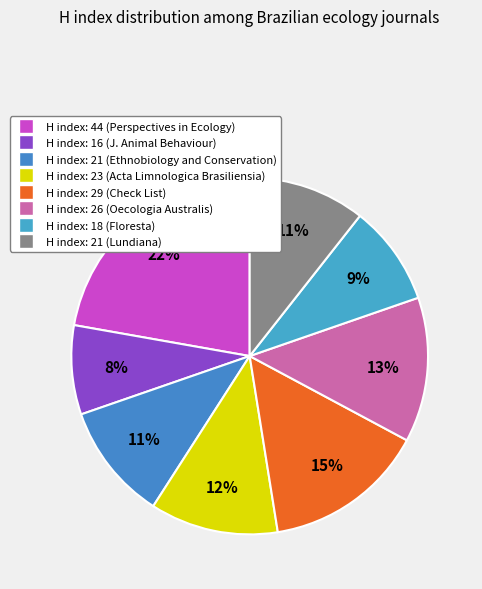

Count the number of slices in the pie.

8